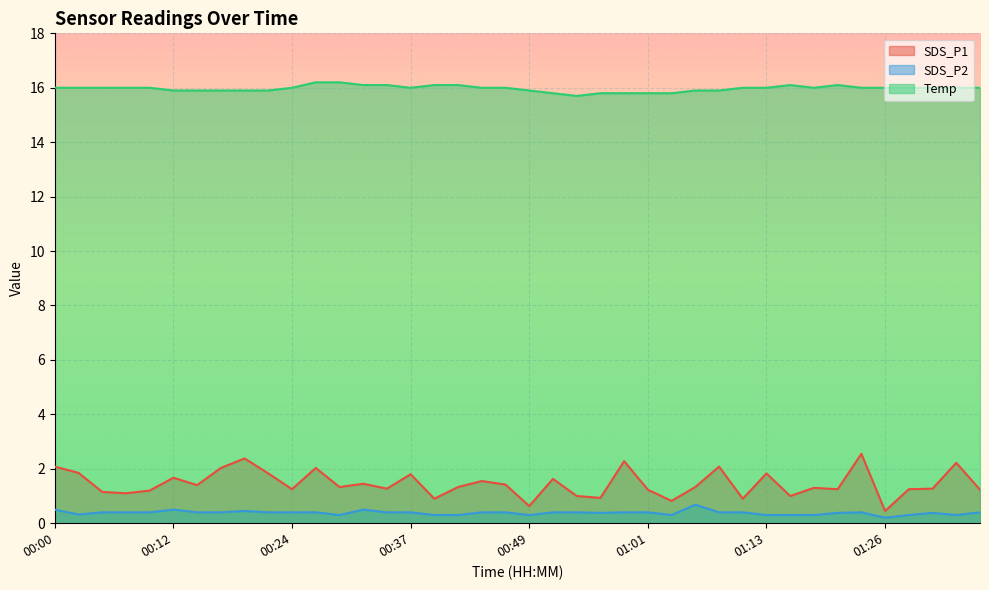

True or false: Temp and SDS_P1 cross at least once.

False